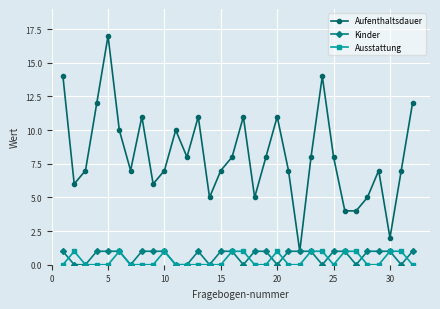

What is the maximum value shown in the chart?

17